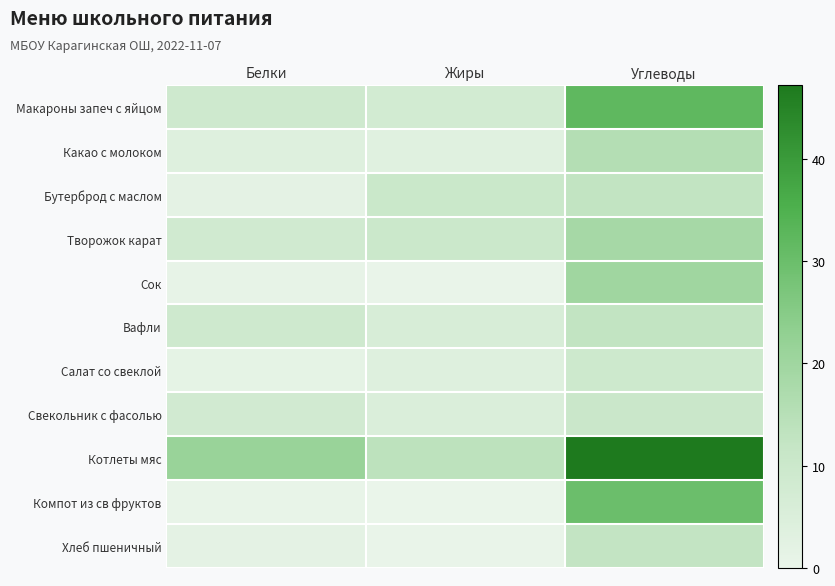

Which has a higher value, Углеводы or Жиры?

Углеводы